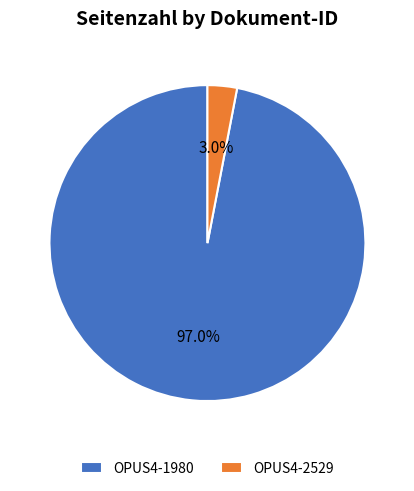

Which slice is the largest?

OPUS4-1980